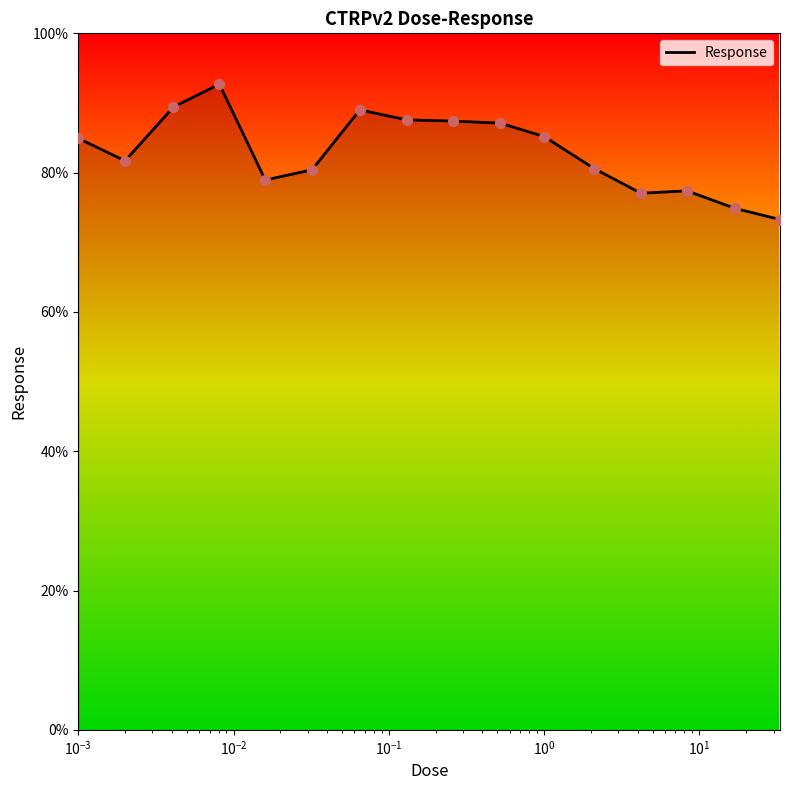

What is the greatest value displayed?

92.7